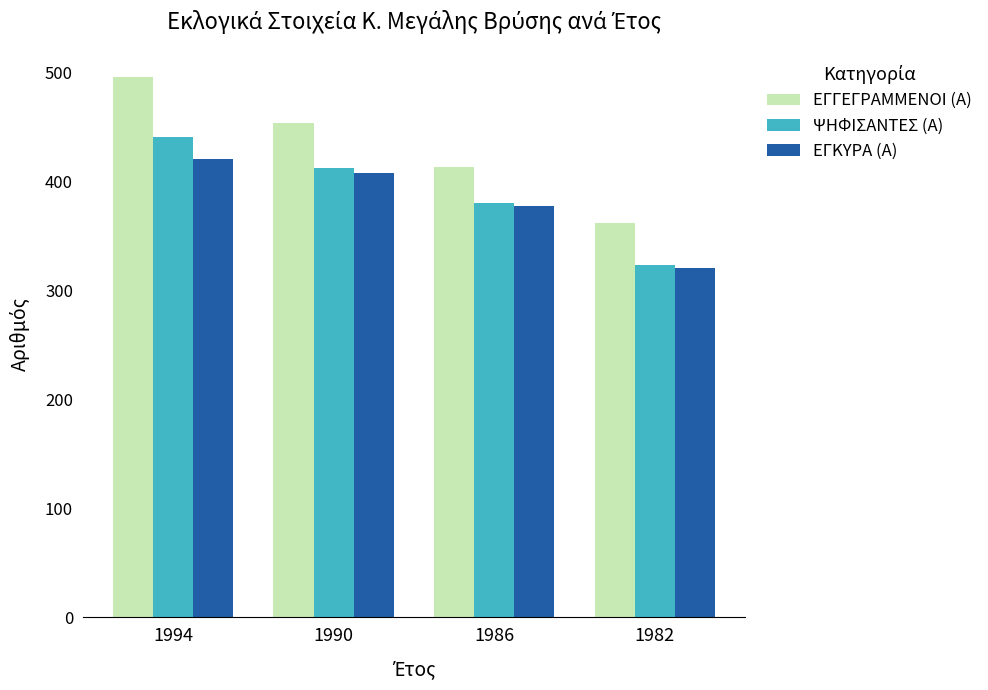

Count the number of data series in this chart.

3